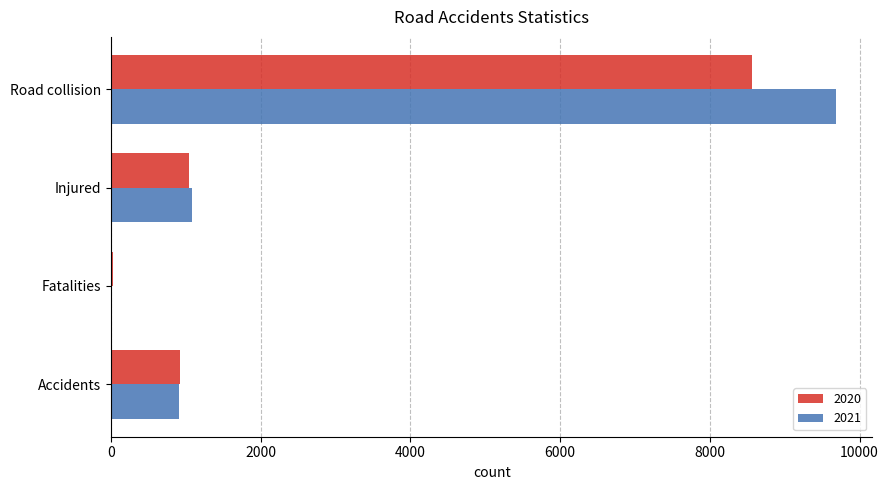

What is the sum of all 2020 values?

10550